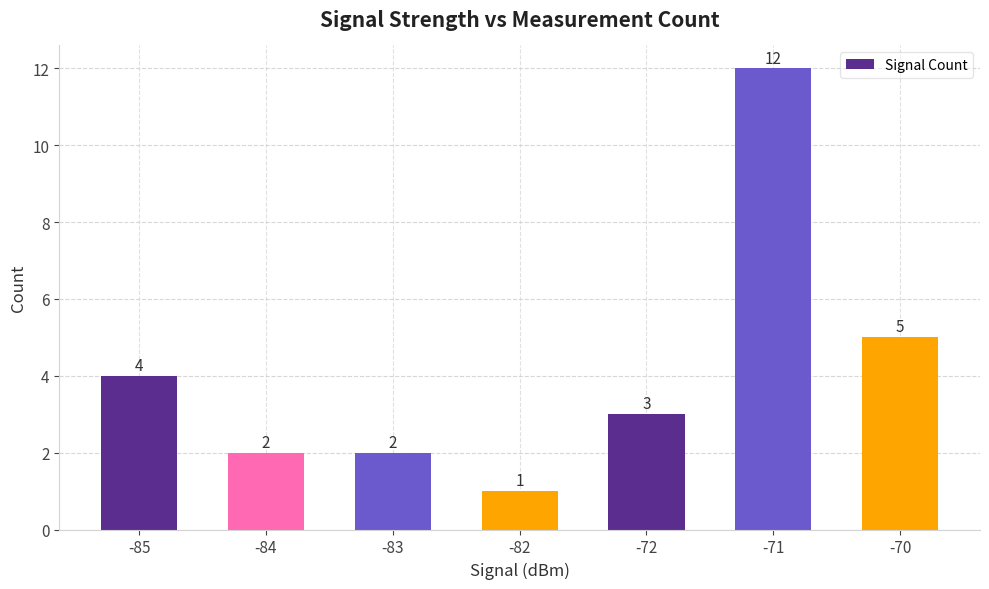

What is the value of the 1st bar from the left?

4